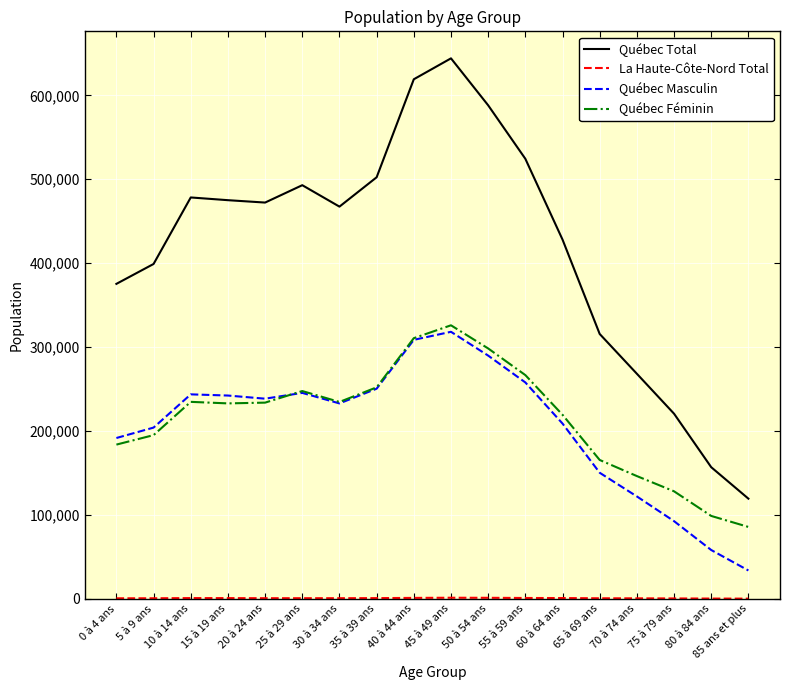

At how many categories does at least one series exceed 224605?

15